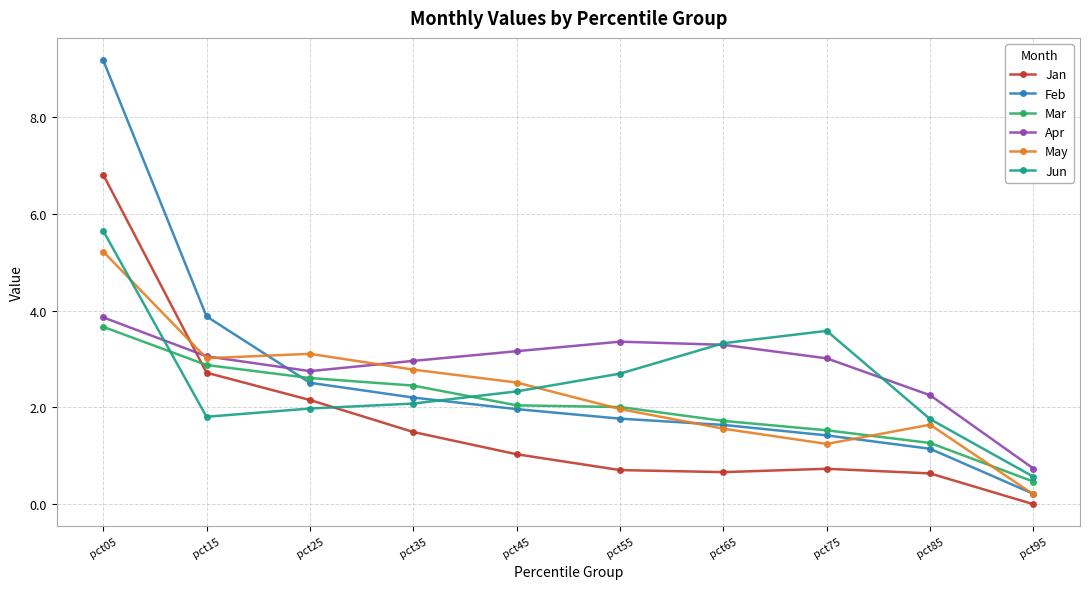

At which label does Feb reach its minimum?

pct95